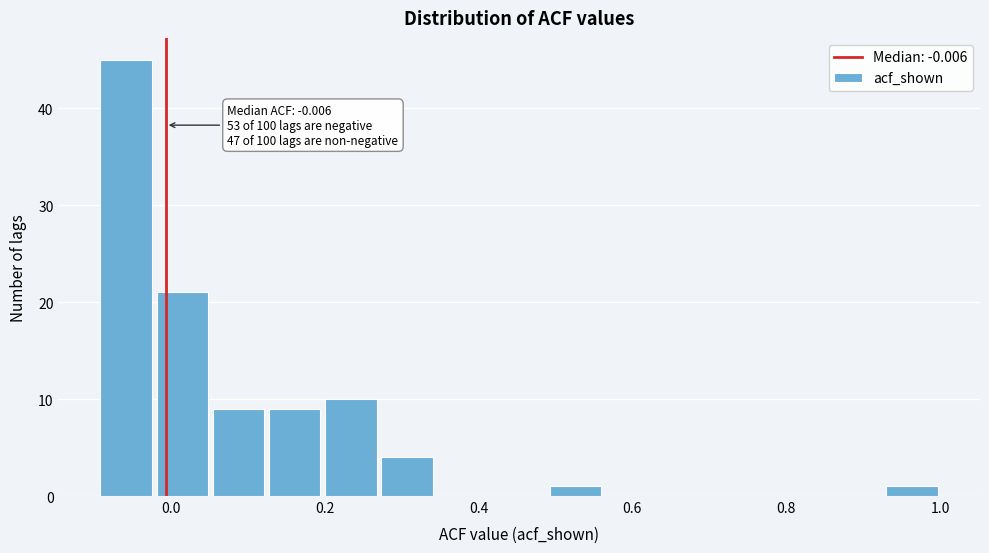

Read against the x-axis, roughly where is the centre of the tallest bar?

-0.06